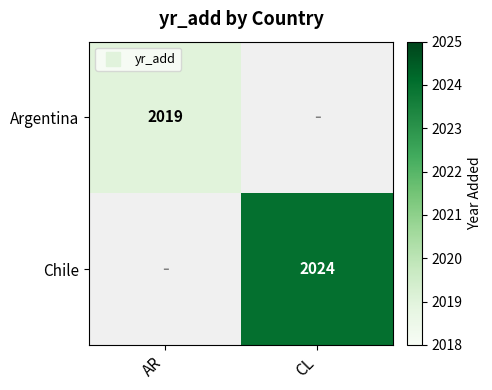

Rank the series by their average value, from lowest to highest.

Argentina, Chile